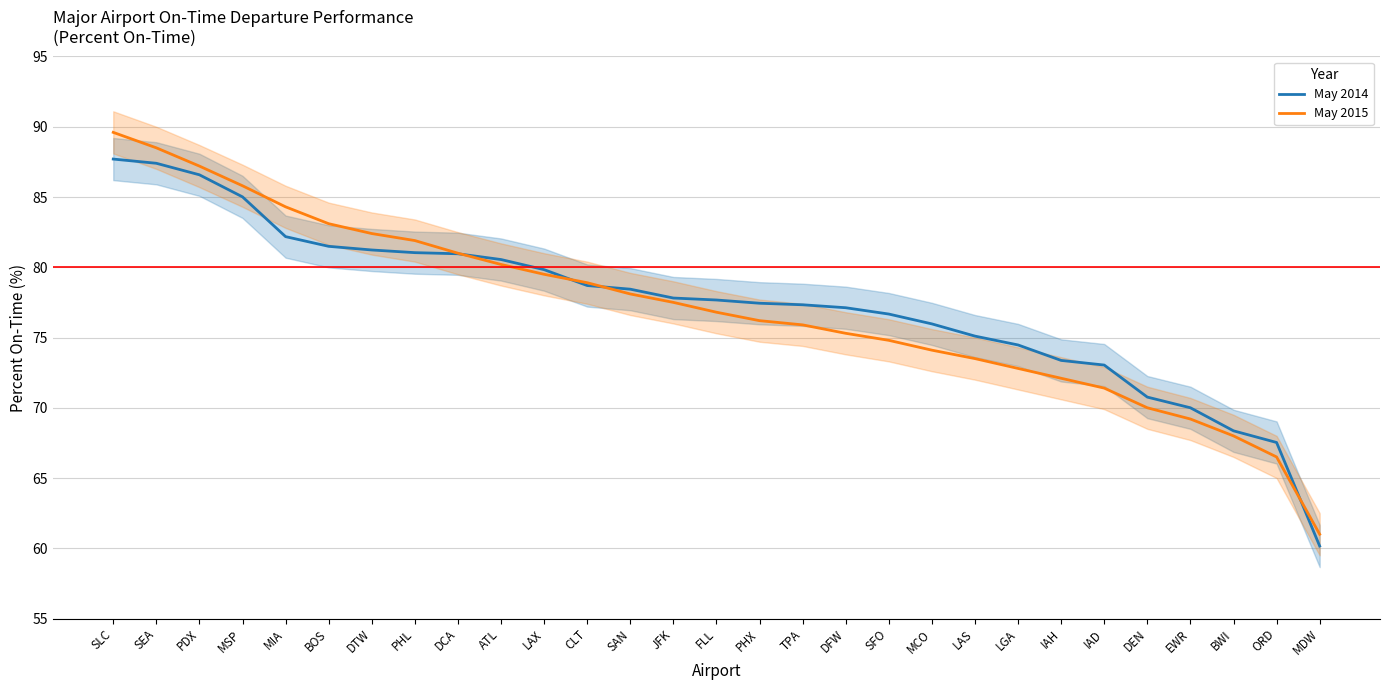

What is the difference between the highest and lowest values at PDX?

0.6